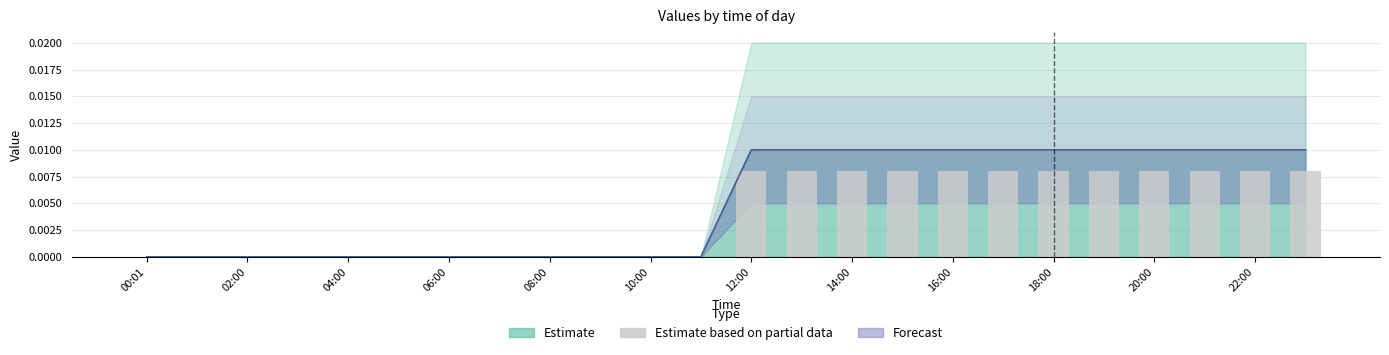

Where is the data nearest to the value 0?

00:01